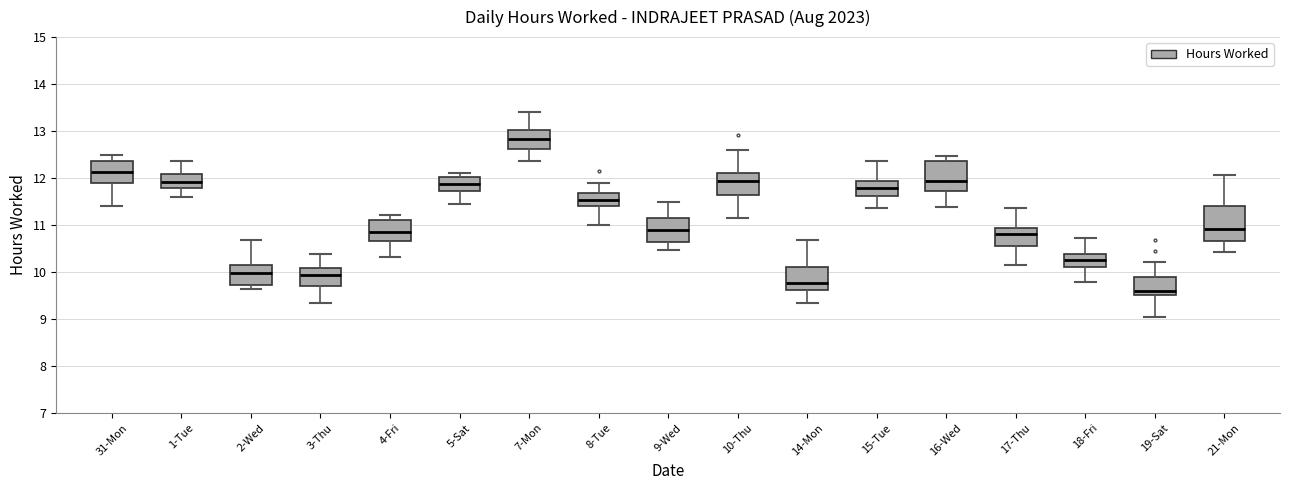

Reading left to right, read every box against the y-axis: the position of its median line, the range the box covers, and the ends of its whiskers. The values are not printed on the chart, so give them approximately, as read against the axis.

31-Mon: median 12.1, box 11.9 to 12.4, whiskers 11.4 to 12.5
1-Tue: median 11.9, box 11.8 to 12.1, whiskers 11.6 to 12.4
2-Wed: median 10.0, box 9.7 to 10.2, whiskers 9.6 to 10.7
3-Thu: median 9.9, box 9.7 to 10.1, whiskers 9.3 to 10.4
4-Fri: median 10.8, box 10.7 to 11.1, whiskers 10.3 to 11.2
5-Sat: median 11.9, box 11.7 to 12.0, whiskers 11.4 to 12.1
7-Mon: median 12.8, box 12.6 to 13.0, whiskers 12.4 to 13.4
8-Tue: median 11.5, box 11.4 to 11.7, whiskers 11.0 to 11.9
9-Wed: median 10.9, box 10.6 to 11.2, whiskers 10.5 to 11.5
10-Thu: median 11.9, box 11.6 to 12.1, whiskers 11.1 to 12.6
14-Mon: median 9.8, box 9.6 to 10.1, whiskers 9.3 to 10.7
15-Tue: median 11.8, box 11.6 to 11.9, whiskers 11.4 to 12.4
16-Wed: median 11.9, box 11.7 to 12.4, whiskers 11.4 to 12.5
17-Thu: median 10.8, box 10.6 to 10.9, whiskers 10.1 to 11.4
18-Fri: median 10.3, box 10.1 to 10.4, whiskers 9.8 to 10.7
19-Sat: median 9.6, box 9.5 to 9.9, whiskers 9.0 to 10.2
21-Mon: median 10.9, box 10.7 to 11.4, whiskers 10.4 to 12.1